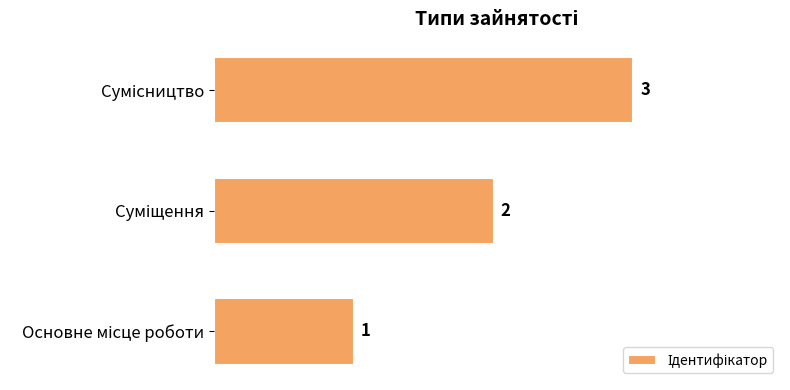

How many values are between 1 and 3?

3